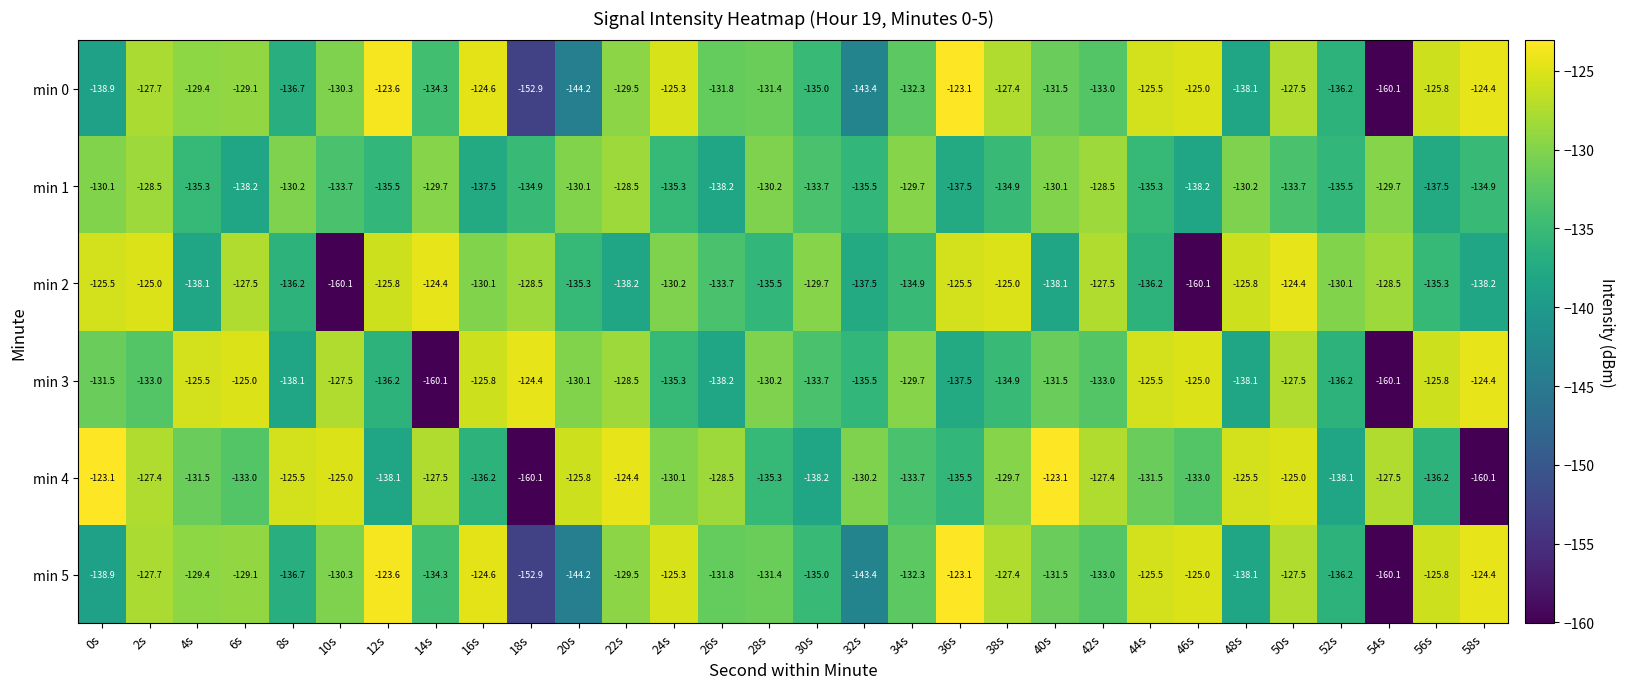

What is the difference between the maximum and minimum values in the min 3 series?

35.7